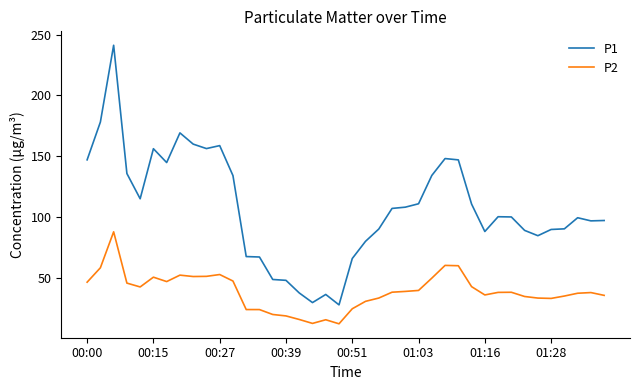

What is the highest value of the P2 series?

88.0